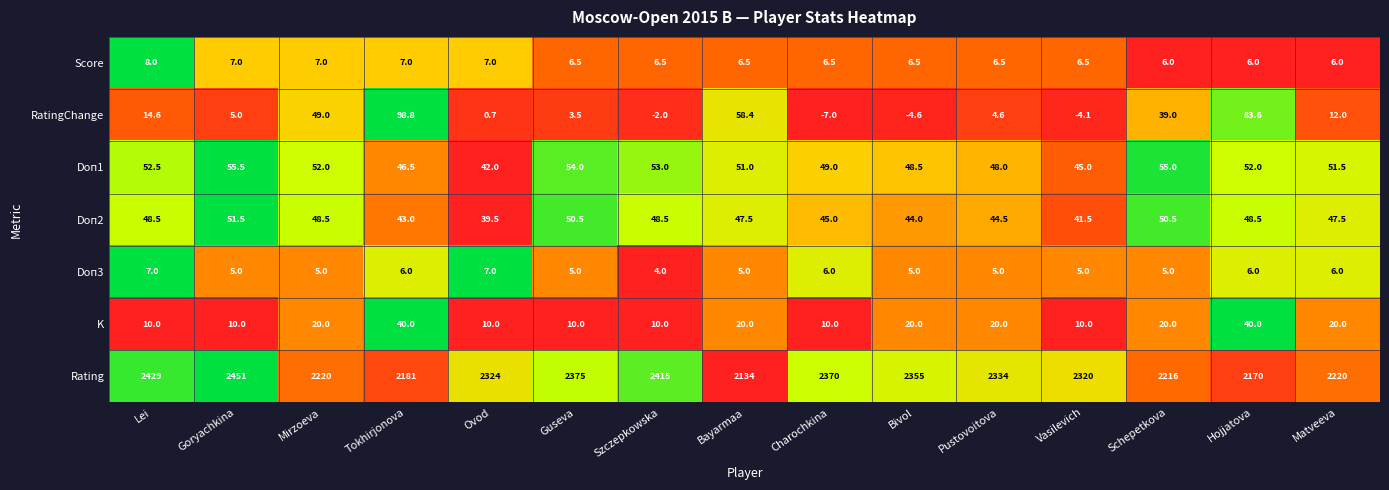

What is the difference between the second highest and minimum values in the Rating series?

295.0